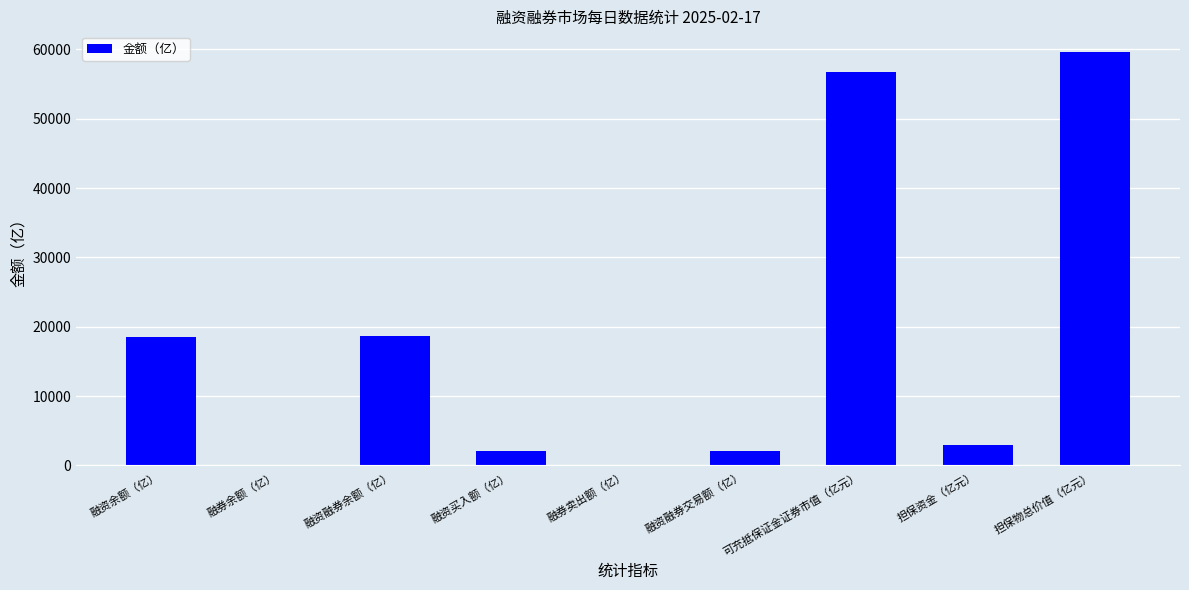

How many data points does each series have?

9